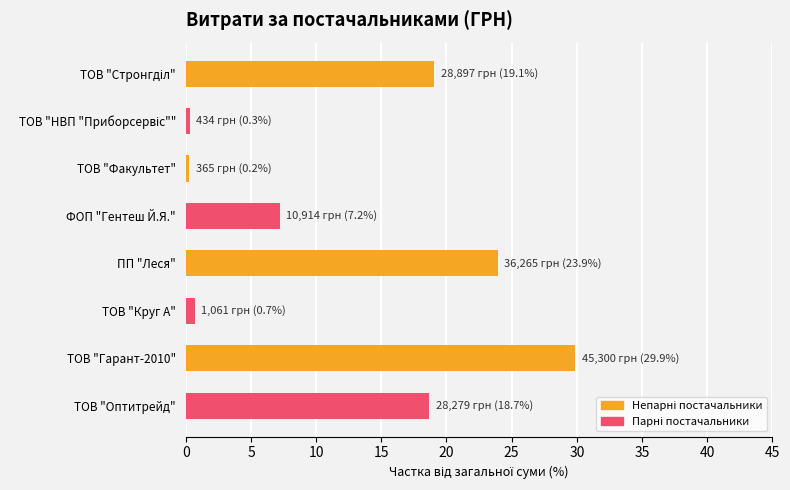

What value does the data have at ФОП "Гентеш Й.Я."?

7.2